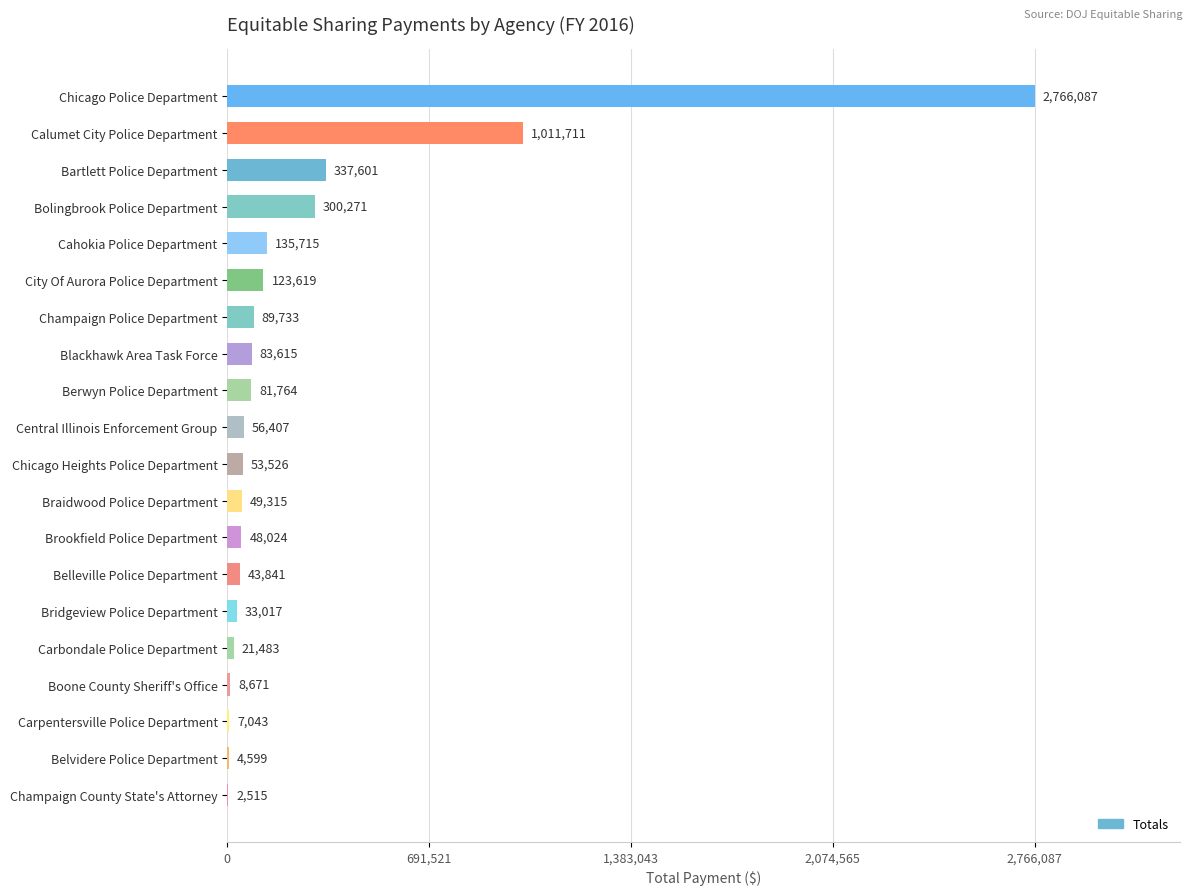

True or false: the data shows 53526 at Chicago Heights Police Department.

True